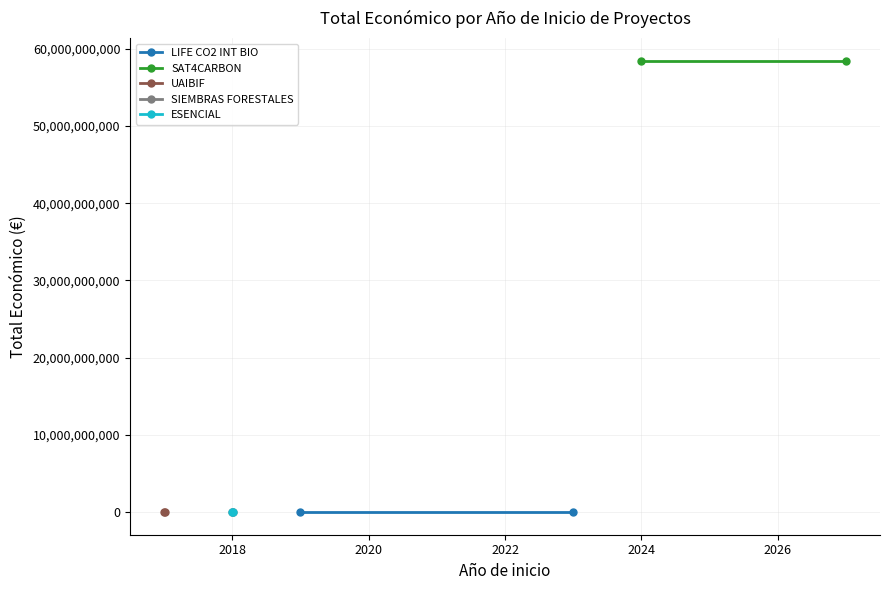

Is this an area chart (filled region under the line)?

No